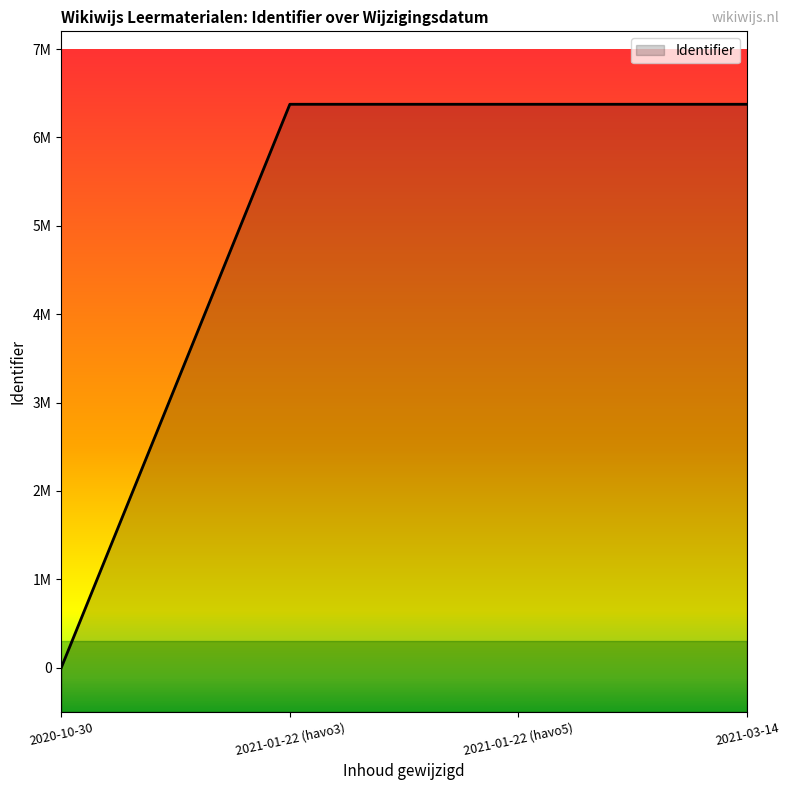

Does the chart display data point markers on the line(s)?

No